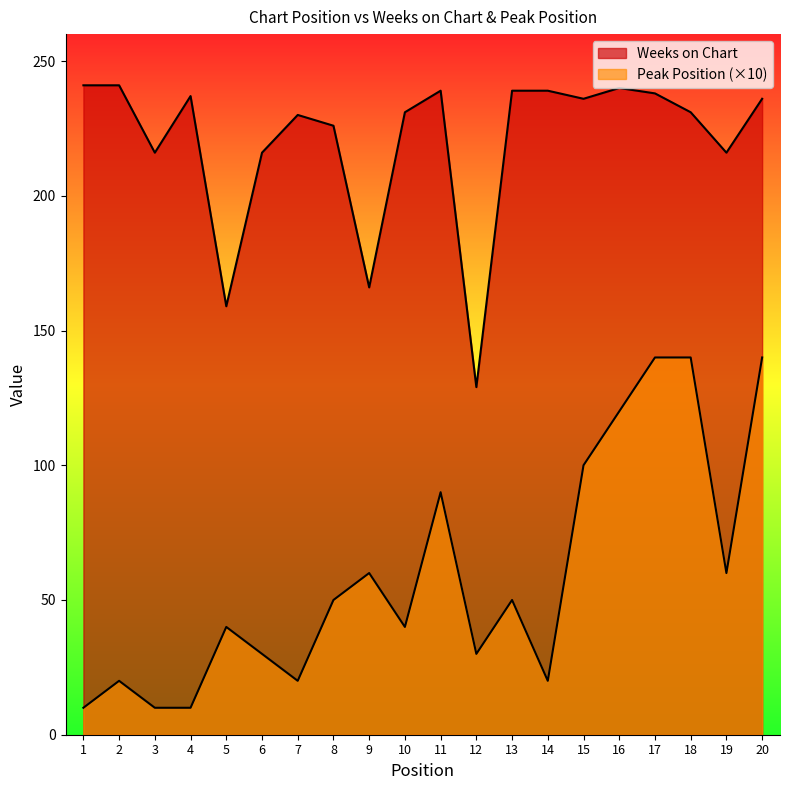

What is the sum of all Peak Position values?

1180